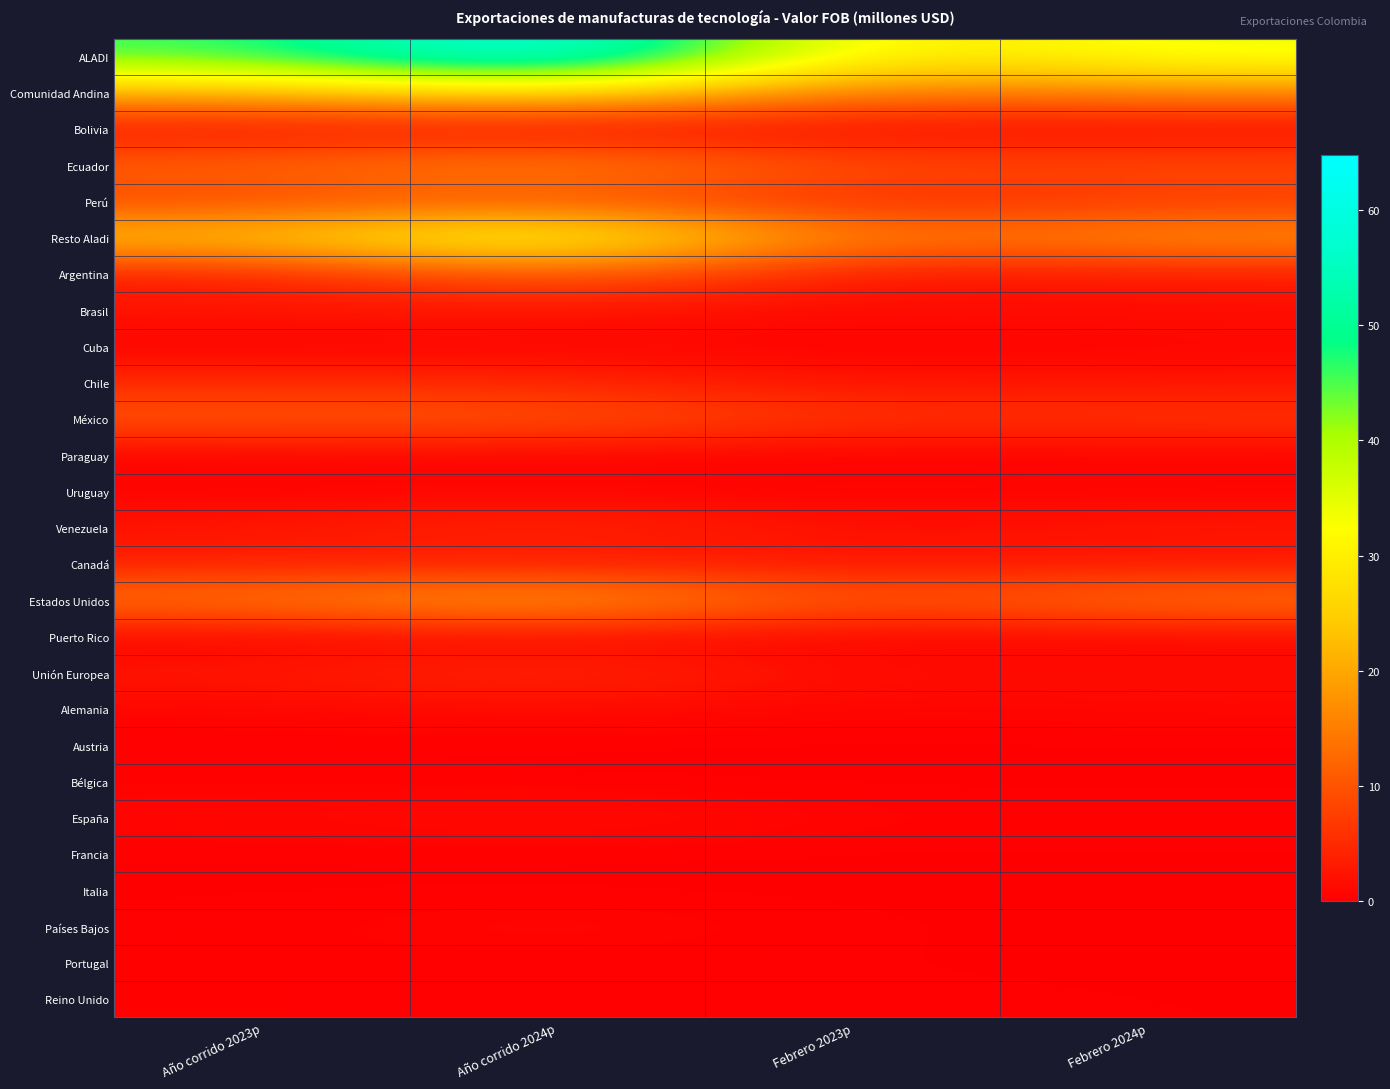

At how many categories does at least one series exceed 33?

3